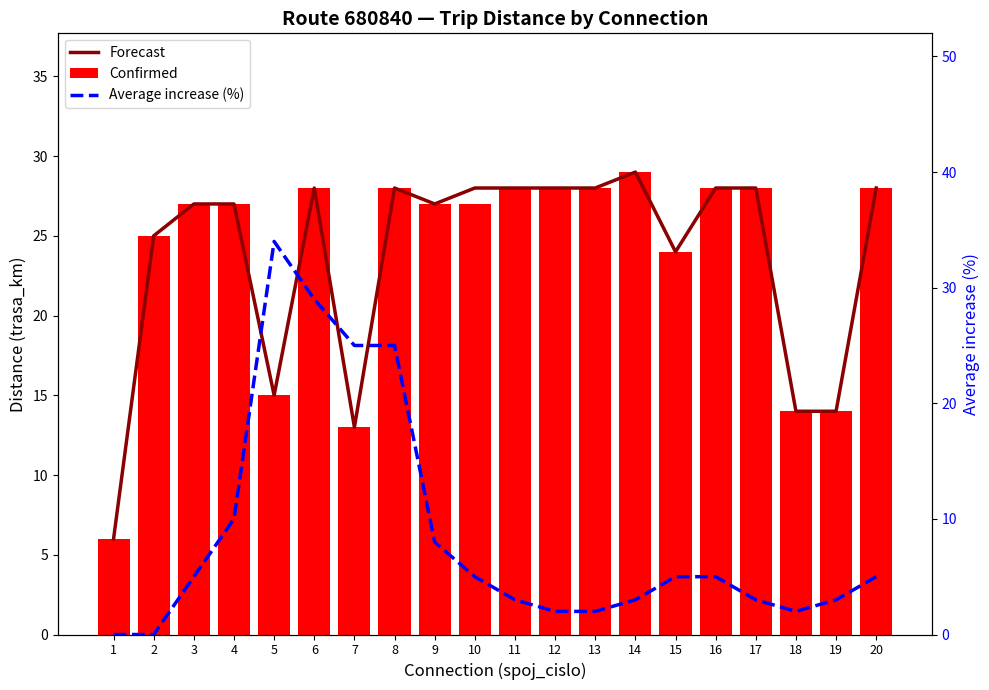

Does the chart contain any negative values?

No